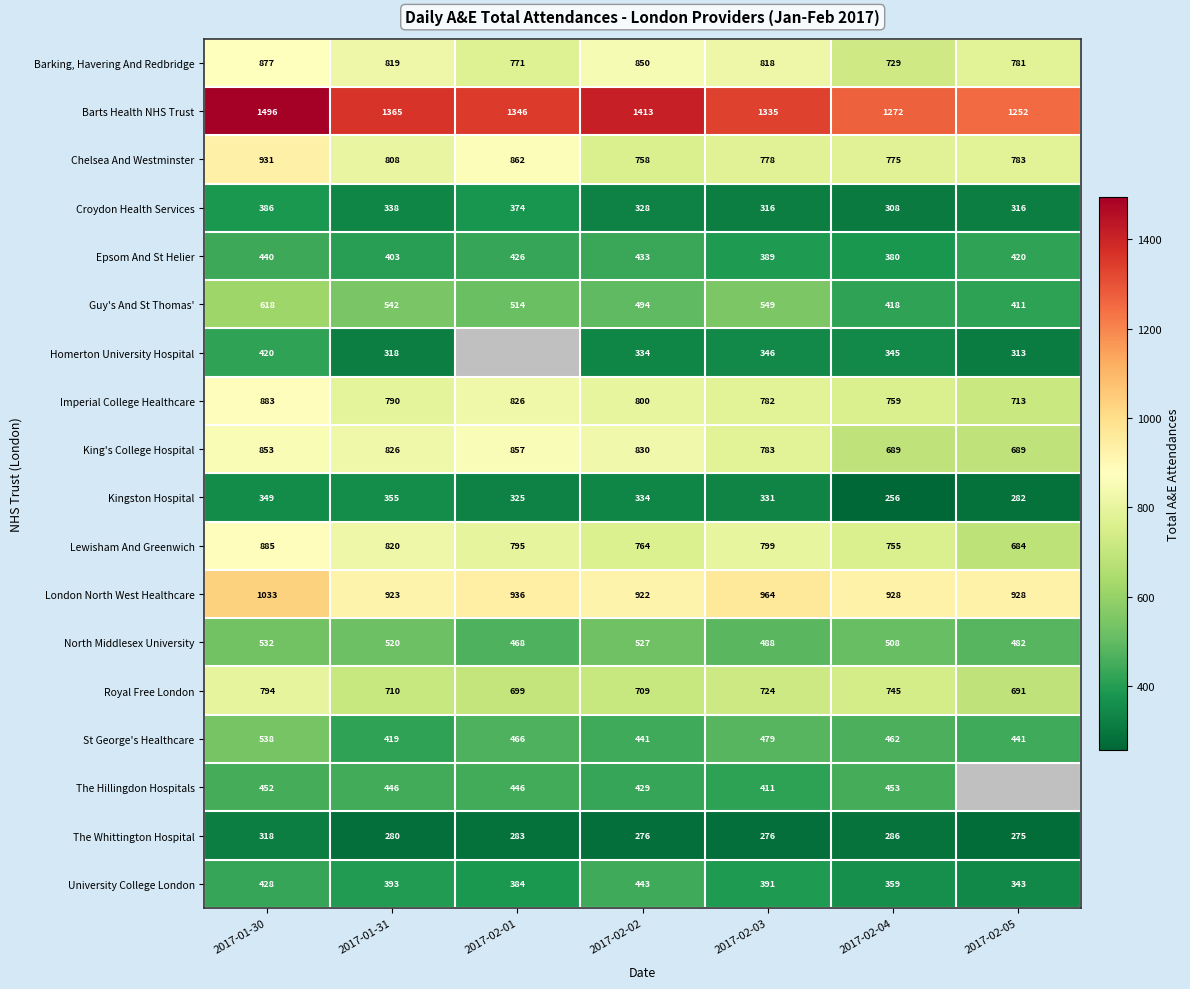

What is the difference between the maximum and minimum values in the Chelsea And Westminster series?

173